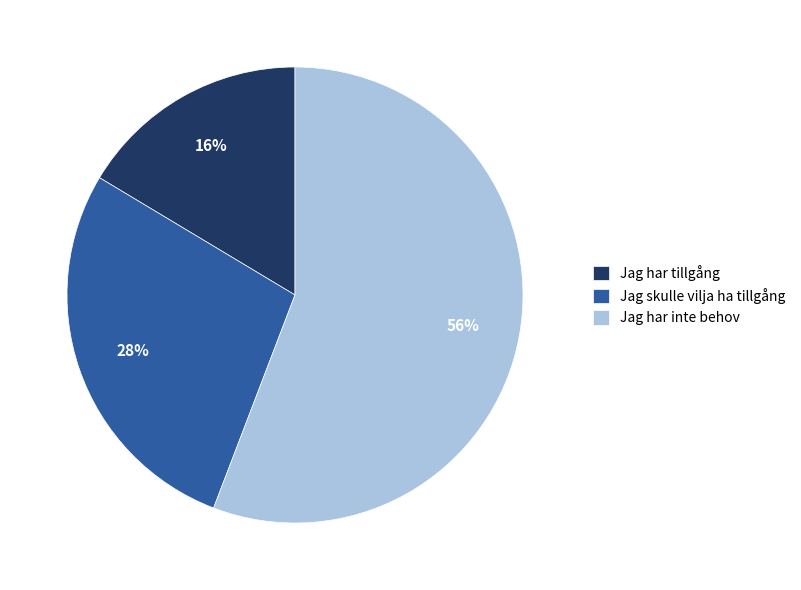

Which category has the smallest portion of the pie?

Jag har tillgång